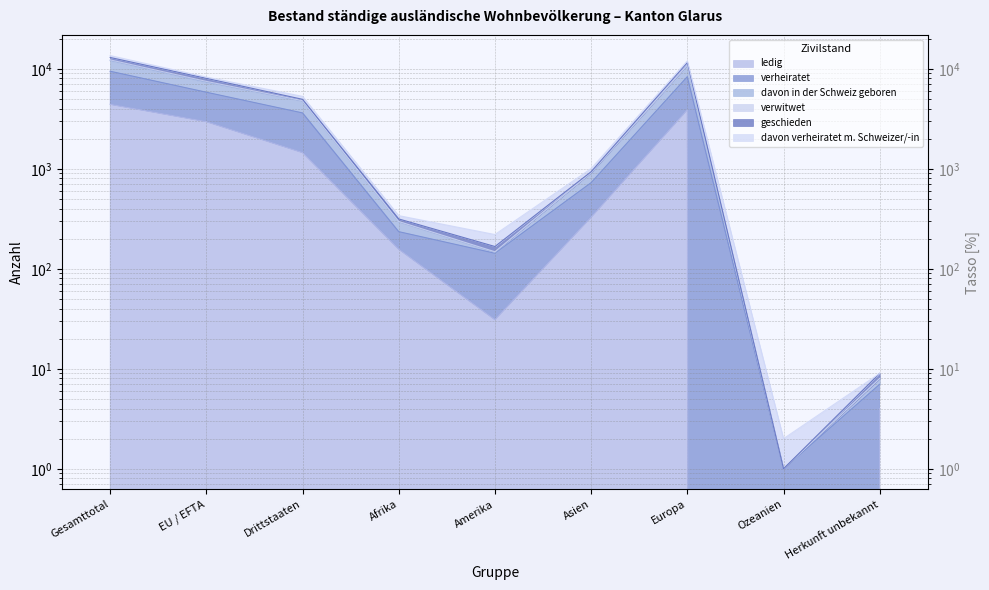

In geschieden, how many points are higher than both neighbors (excluding endpoints)?

1